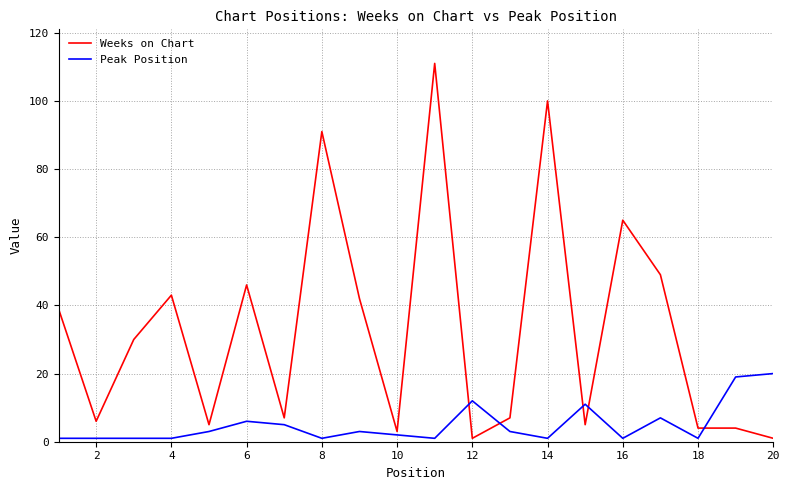

Rank the series by their average value, from lowest to highest.

Peak Position, Weeks on Chart